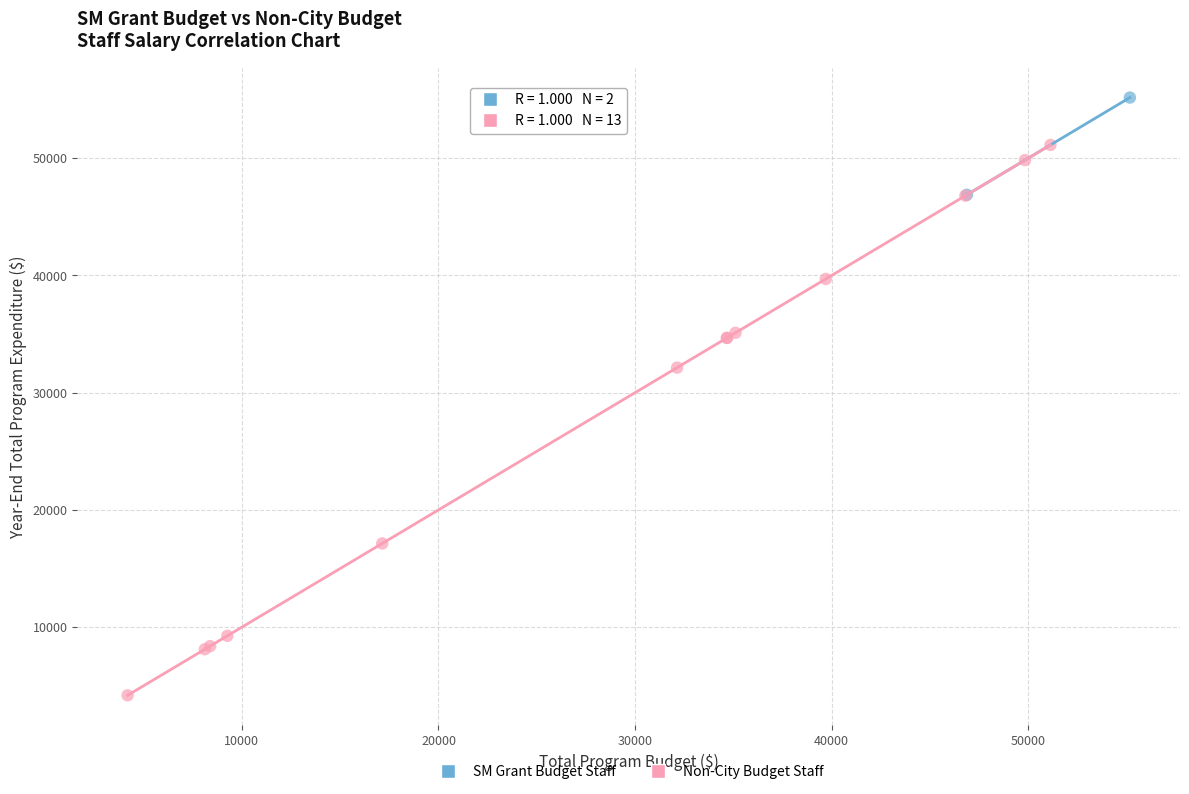

What are all the series names shown in the legend?

SM Grant Budget Staff, Non-City Budget Staff